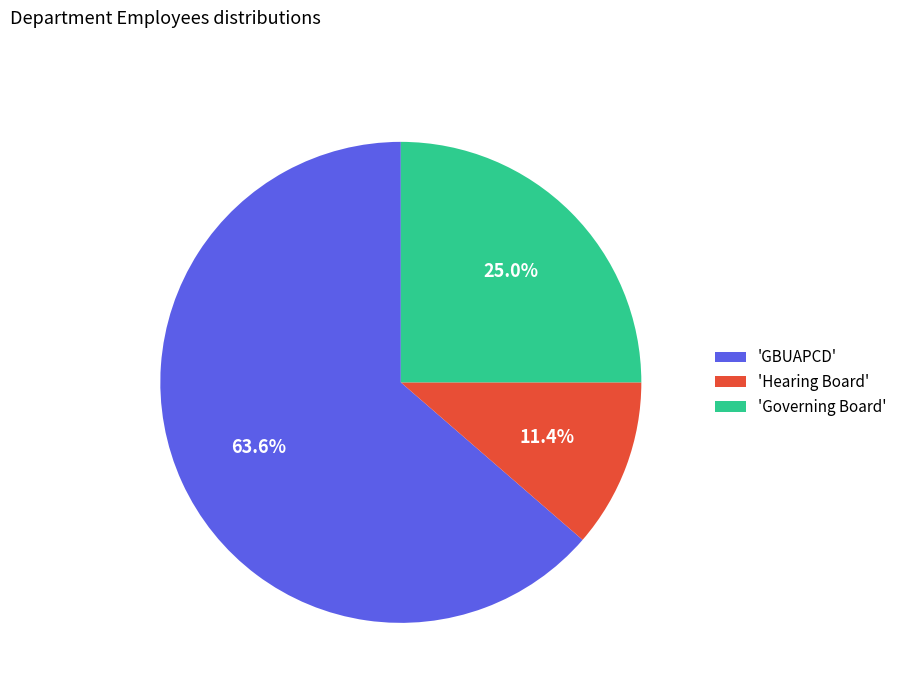

Which has a higher value, 'Governing Board' or 'Hearing Board'?

'Governing Board'